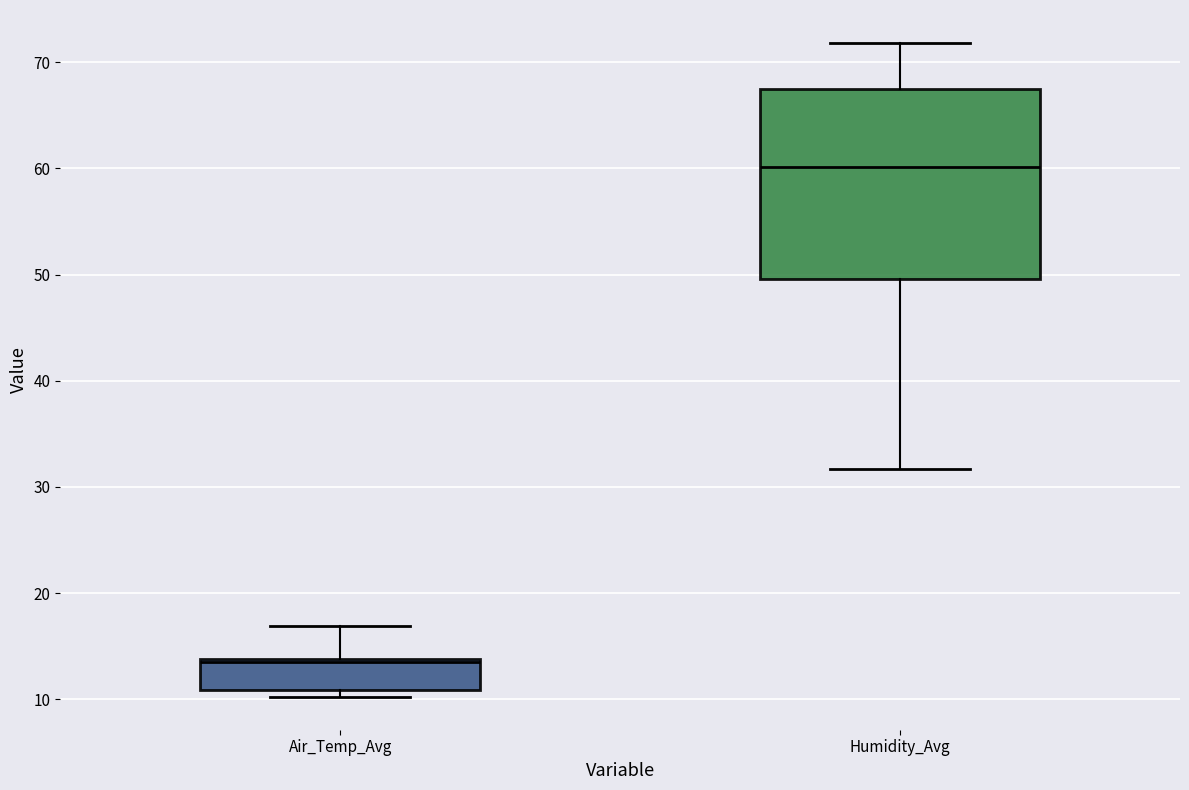

Reading left to right, transcribe this box plot: for each box, give where its median line is, the range the box spans, and where its two whiskers end, as read against the y-axis. The values are not printed on the chart, so give them approximately, as read against the axis.

Air_Temp_Avg: median 13, box 11 to 14, whiskers 10 to 17
Humidity_Avg: median 60, box 50 to 67, whiskers 32 to 72